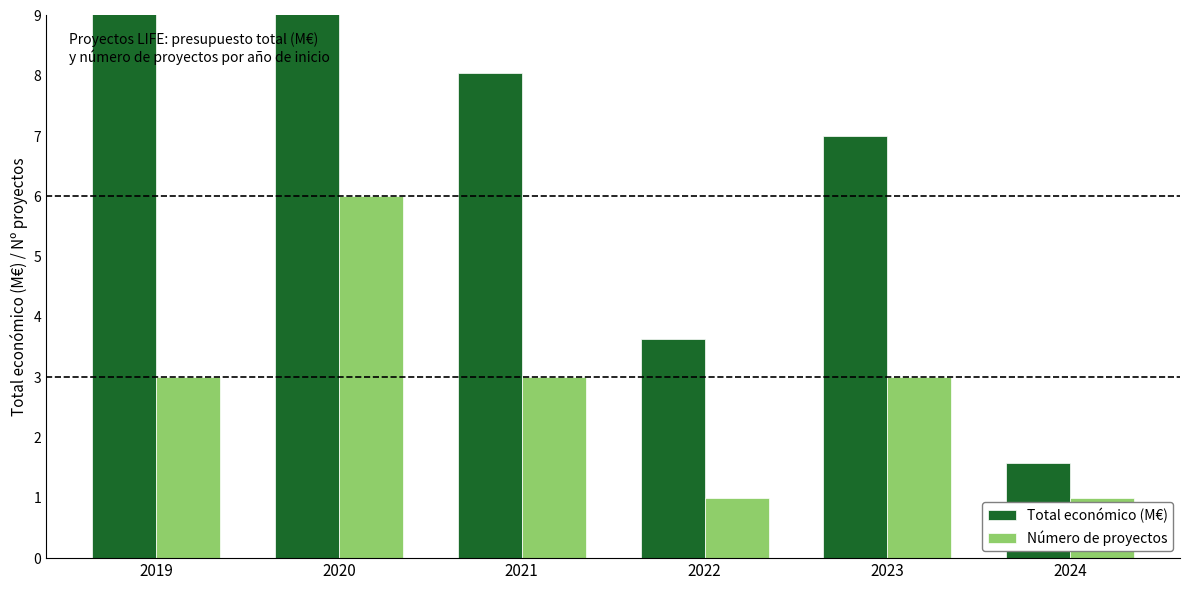

Which category has the highest value in the Total económico (M€) series?

2019